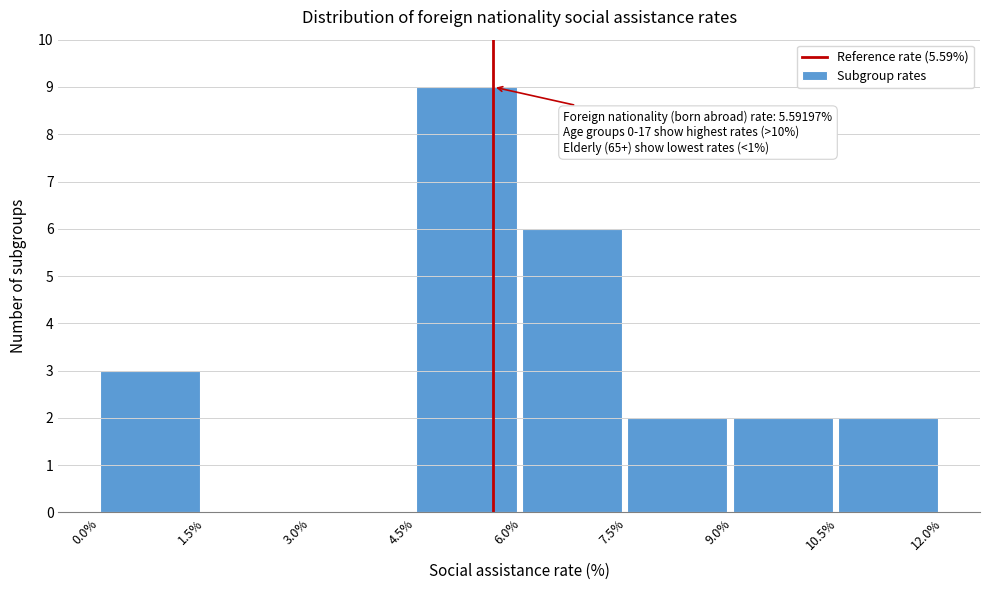

Over which range of the x-axis is the bar tallest?

4.5% to 6.0%